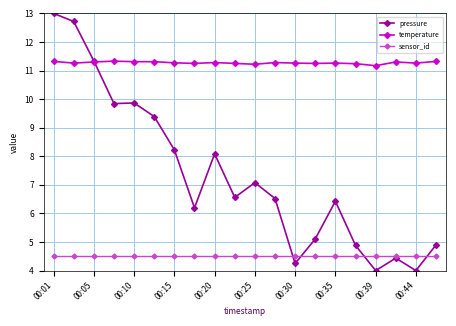

What is the value of the sensor_id point at the 18th from the left?

4.5